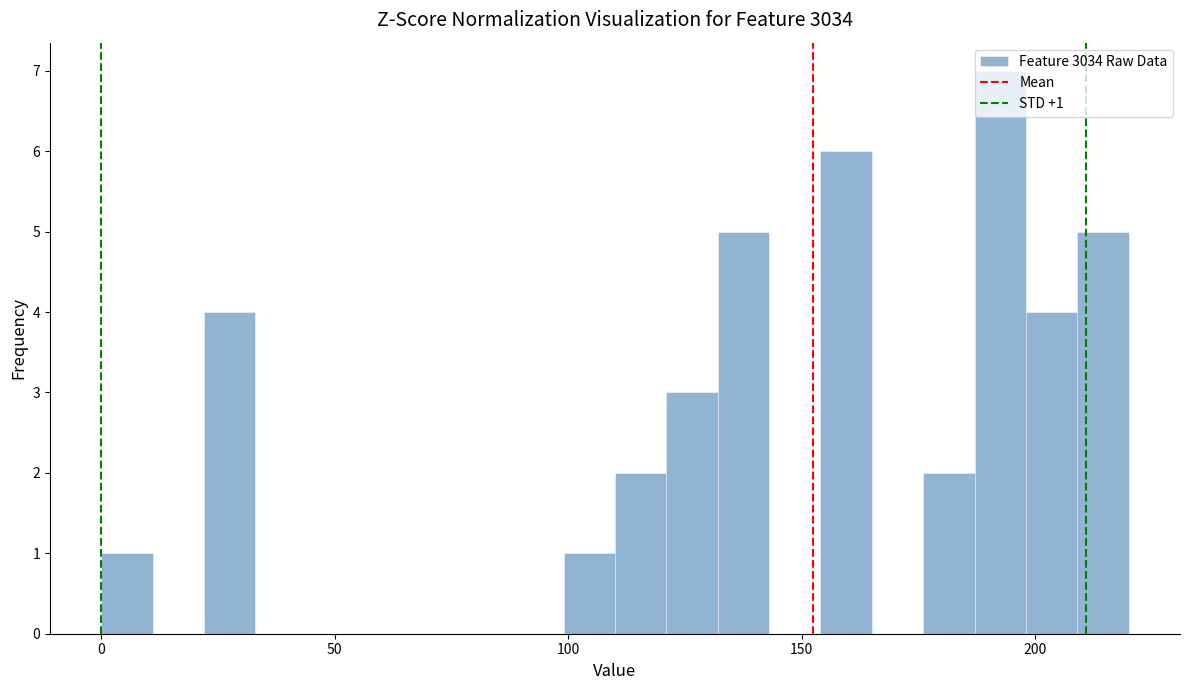

Around what value on the x-axis is the tallest bar? Give the approximate position of its centre, as read against the axis.

195